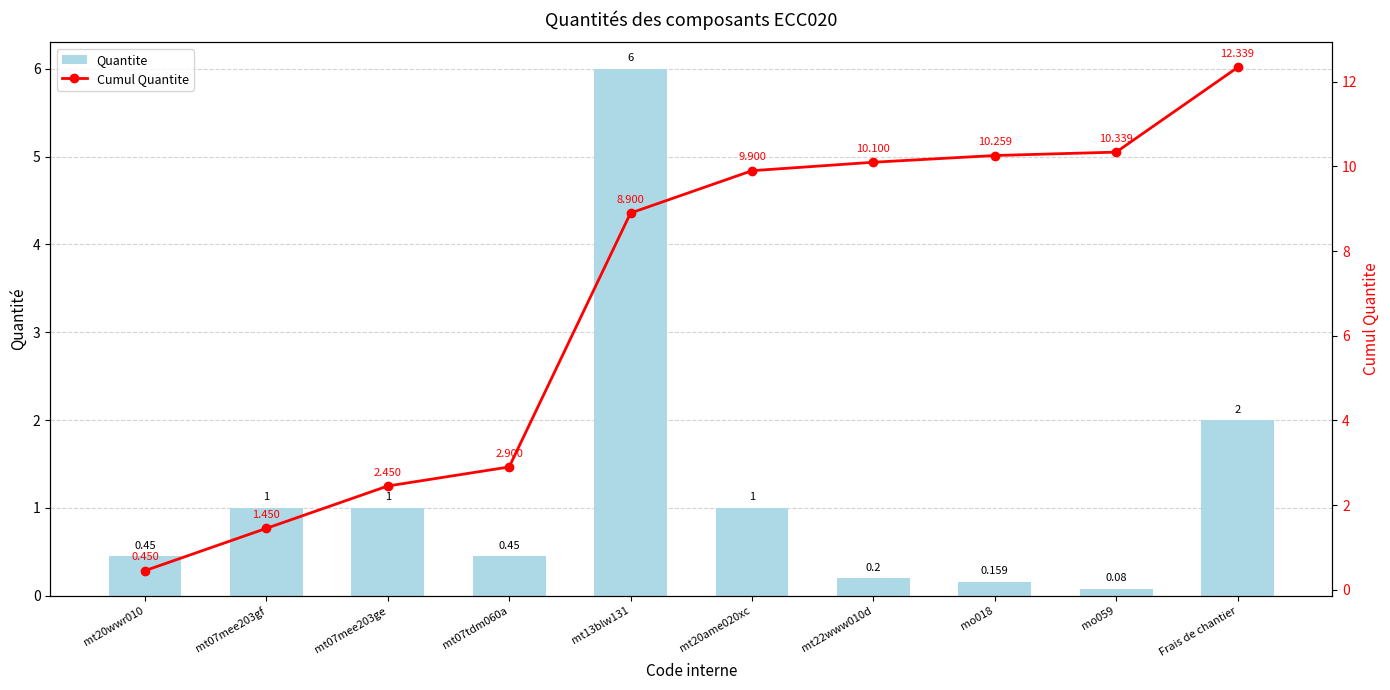

Reading left to right, what are all the values shown in this chart?

Quantite: 0.5	1.0	1.0	0.5	6.0	1.0	0.2	0.2	0.1	2.0
Cumul Quantite: 0.5	1.4	2.5	2.9	8.9	9.9	10.1	10.3	10.3	12.3